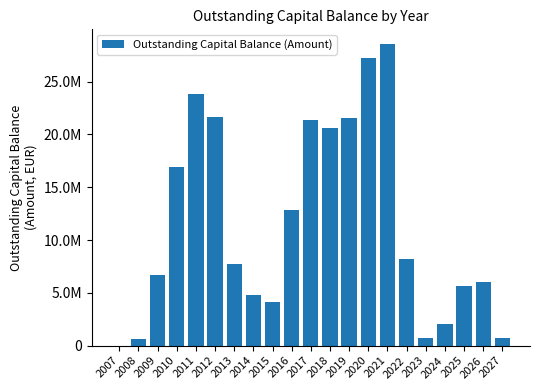

How many bars are there in total?

21